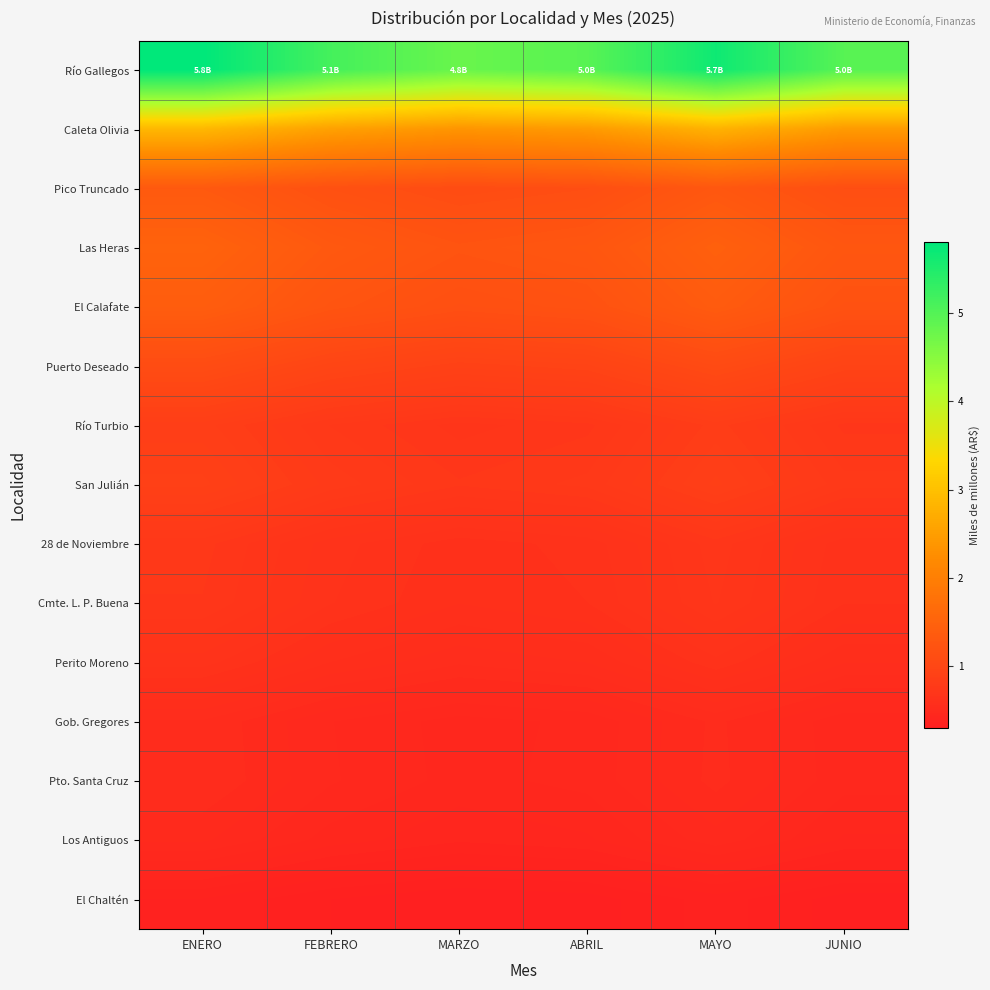

At which category does the chart reach its peak across all series?

ENERO